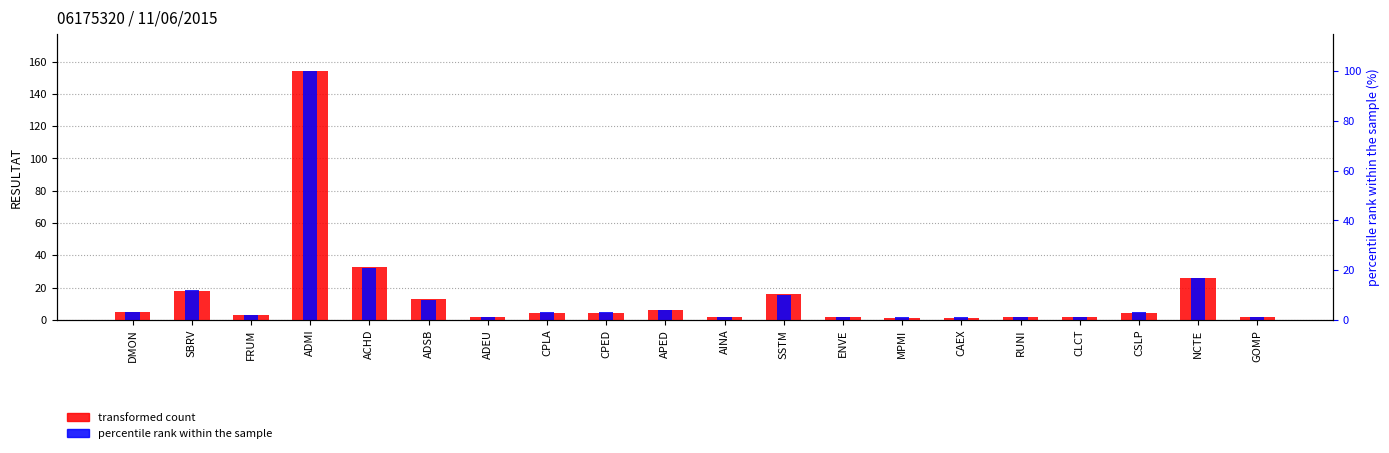

Reading left to right, list all the values displayed in this chart.

transformed count: DMON=5.0	SBRV=18.0	FRUM=3.0	ADMI=154.0	ACHD=33.0	ADSB=13.0	ADEU=2.0	CPLA=4.0	CPED=4.0	APED=6.0	AINA=2.0	SSTM=16.0	ENVE=2.0	MPMI=1.0	CAEX=1.0	RUNI=2.0	CLCT=2.0	CSLP=4.0	NCTE=26.0	GOMP=2.0
percentile rank within the sample: DMON=4.6	SBRV=18.5	FRUM=3.1	ADMI=154.0	ACHD=32.3	ADSB=12.3	ADEU=1.5	CPLA=4.6	CPED=4.6	APED=6.2	AINA=1.5	SSTM=15.4	ENVE=1.5	MPMI=1.5	CAEX=1.5	RUNI=1.5	CLCT=1.5	CSLP=4.6	NCTE=26.2	GOMP=1.5